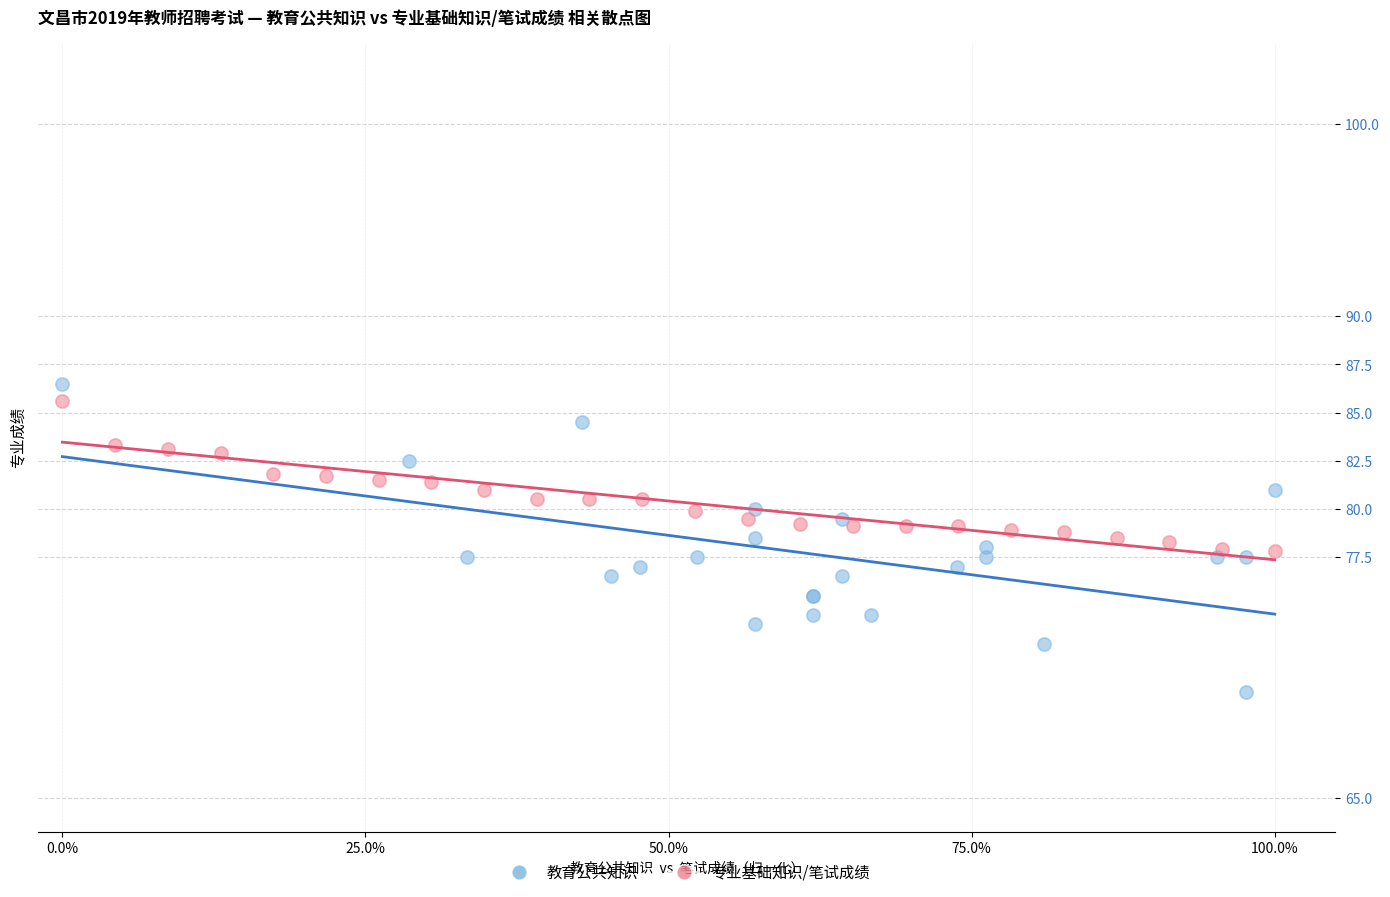

What are all the series names shown in the legend?

教育公共知识, 专业基础知识/笔试成绩